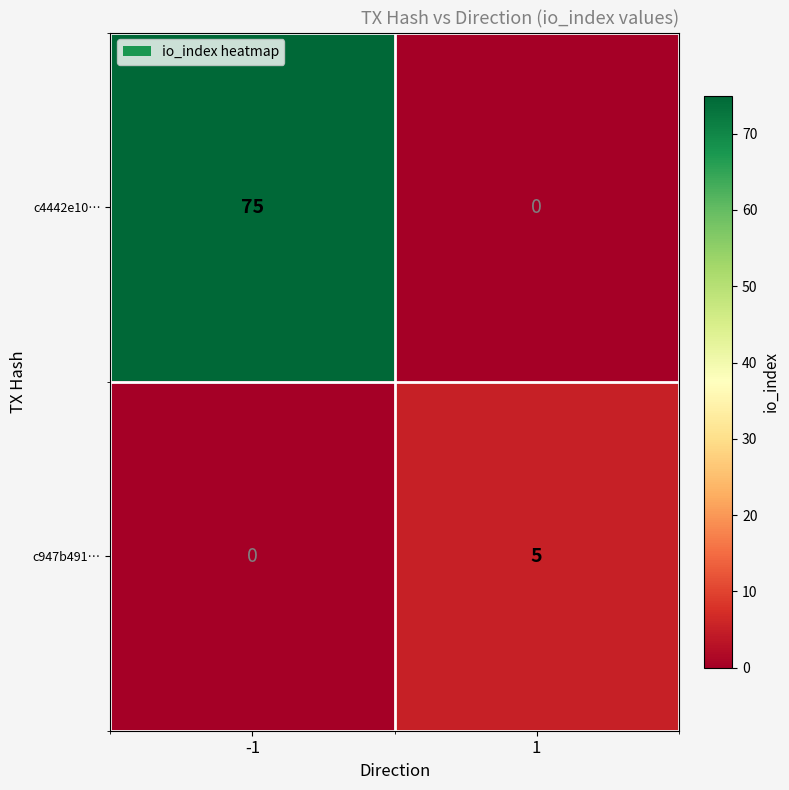

What is the difference between the highest and lowest values at -1?

75